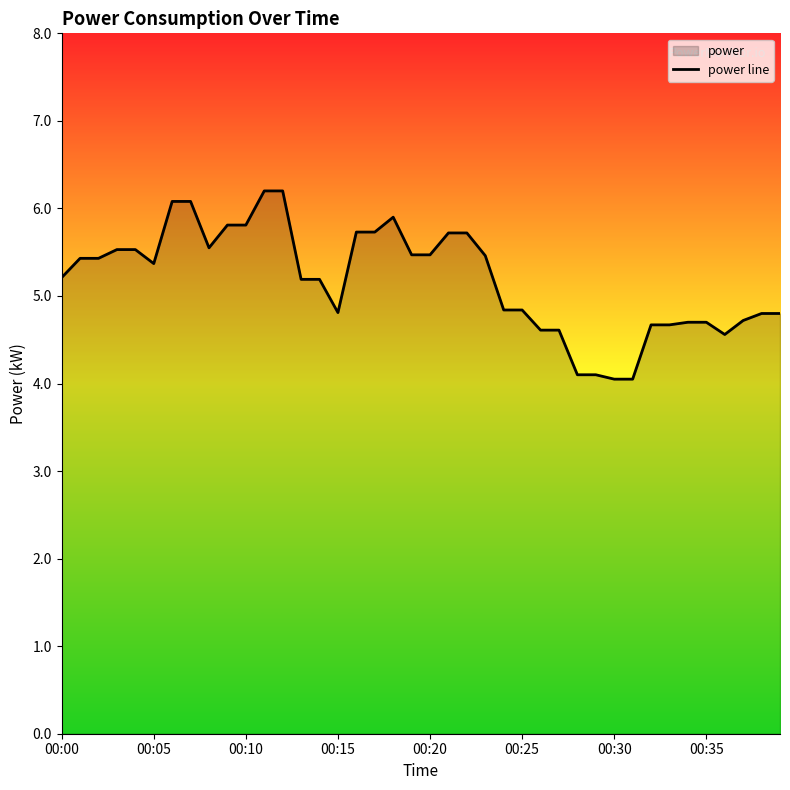

Count the number of values greater than 5.

23